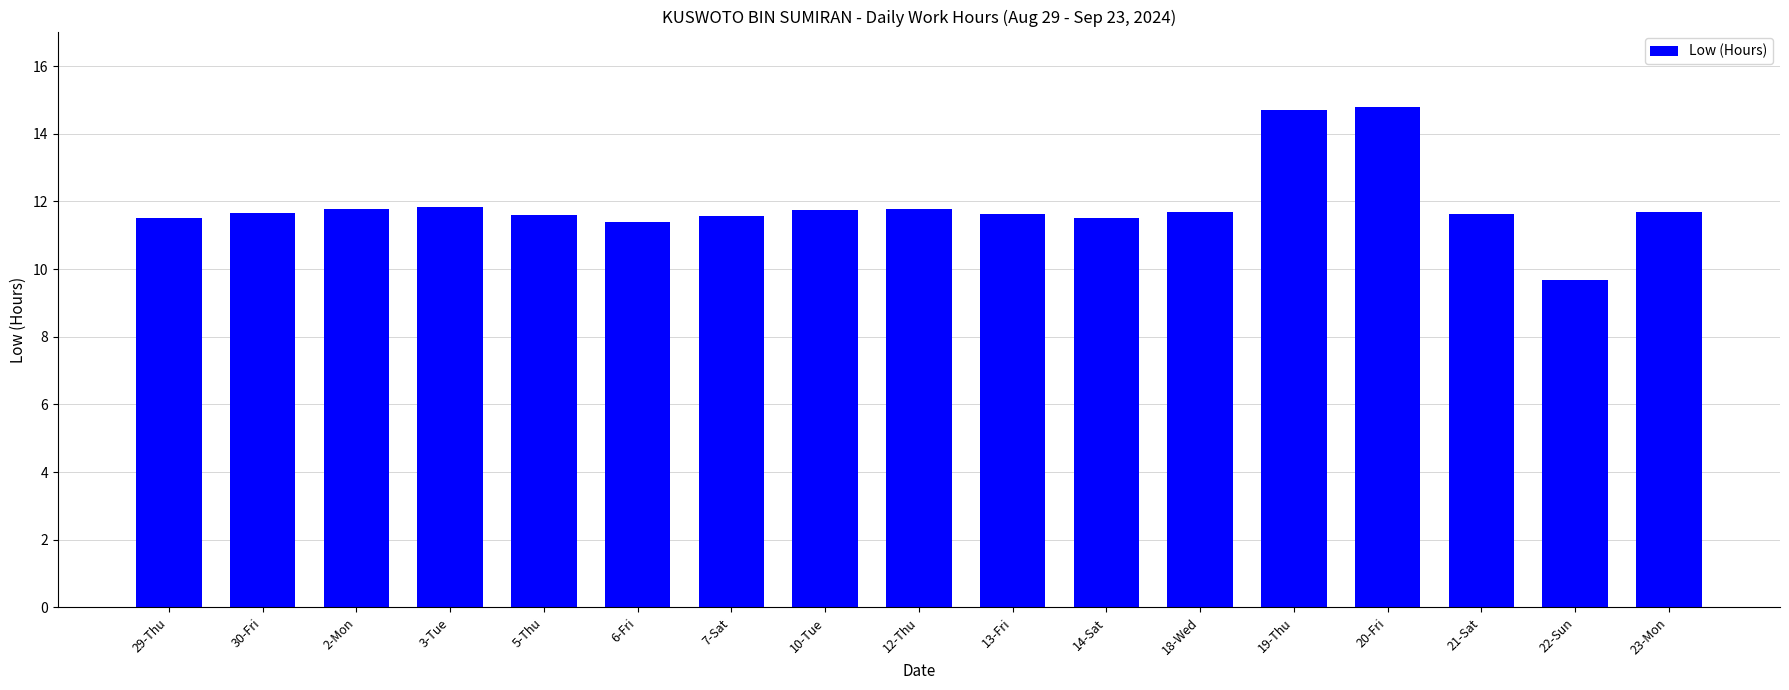

The chart shows a value of 14.8 at 20-Fri. True or false?

True